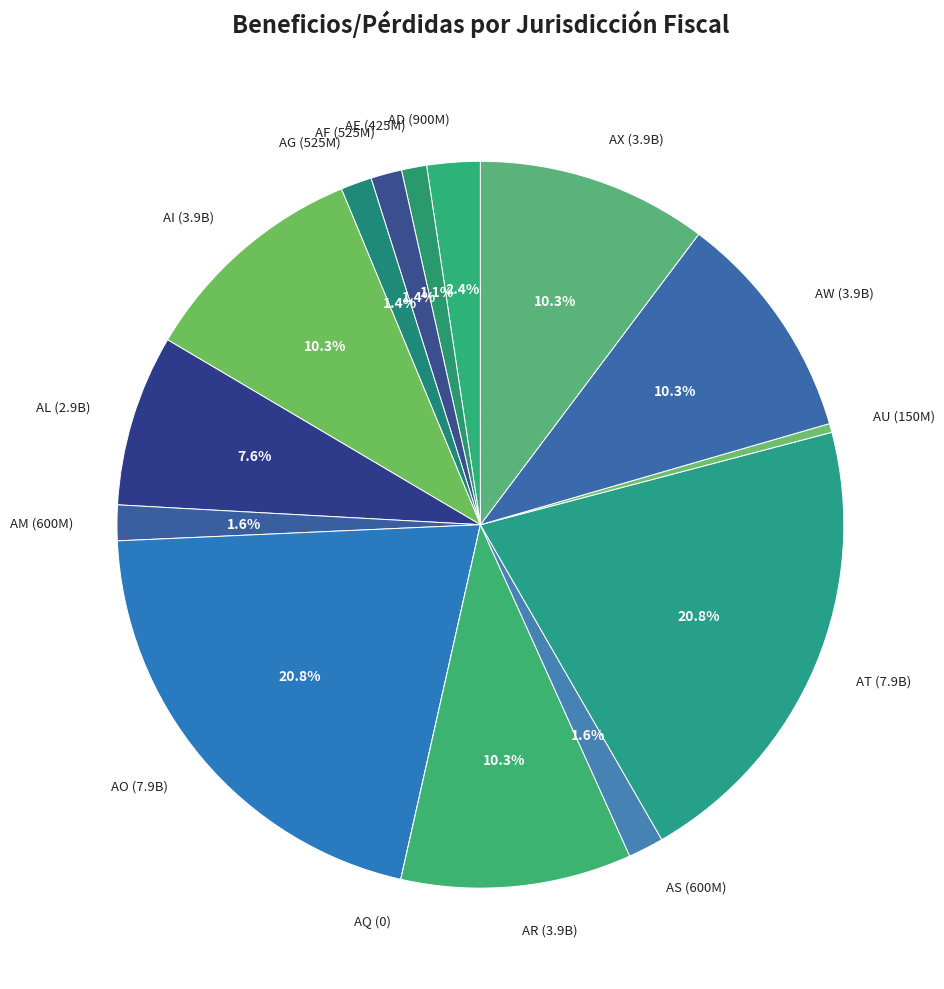

What percentage is the AS slice, to the nearest percent?

2%